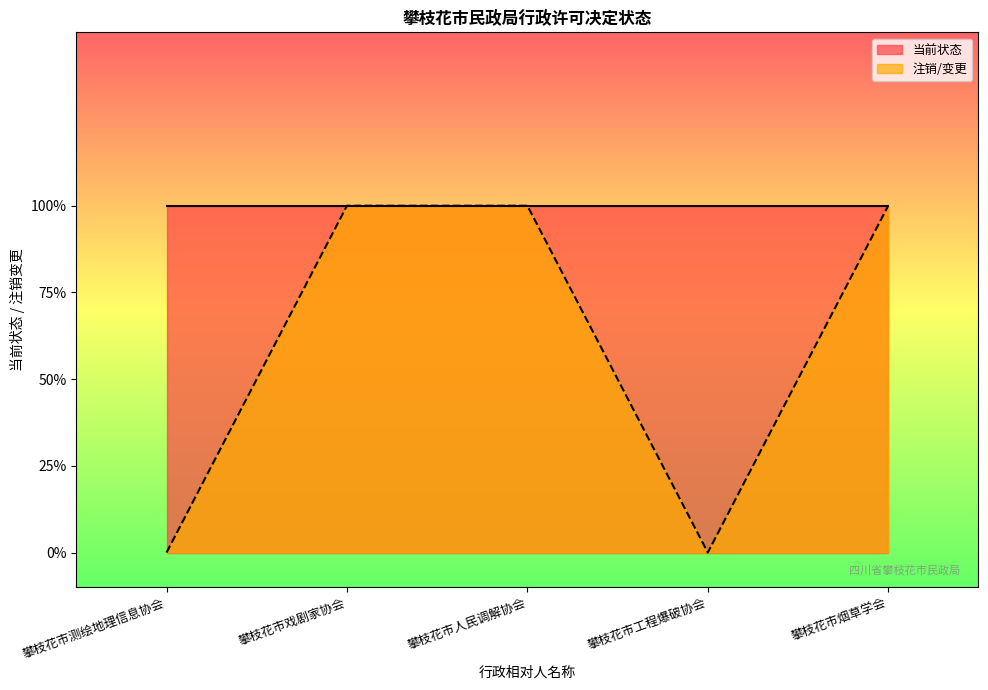

Reading right to left, what are all the values shown in this chart?

攀枝花市烟草学会=1	攀枝花市工程爆破协会=0	攀枝花市人民调解协会=1	攀枝花市戏剧家协会=1	攀枝花市测绘地理信息协会=0